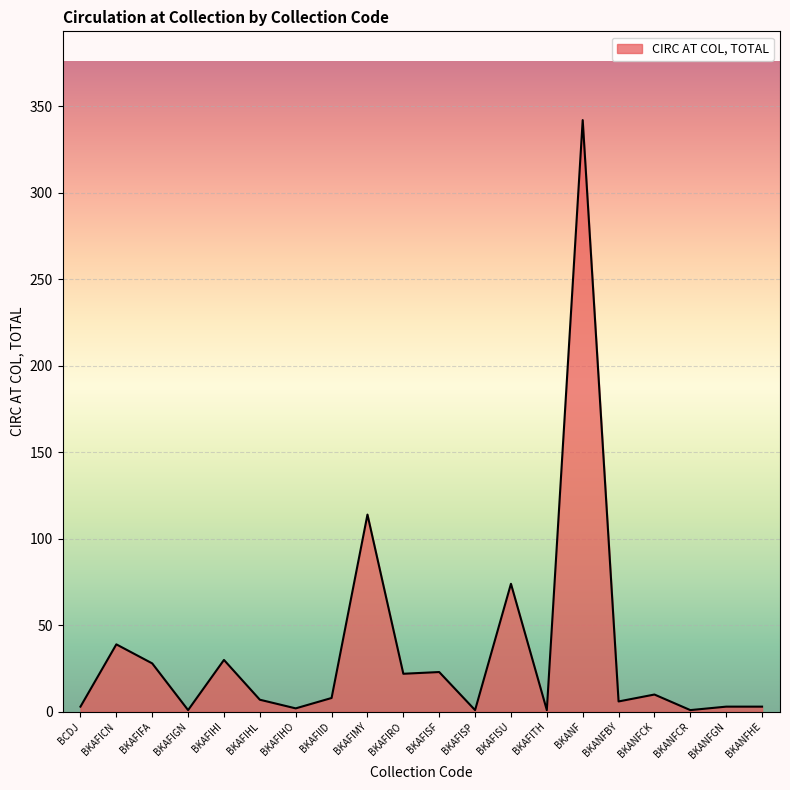

What is the sum of all values?

718